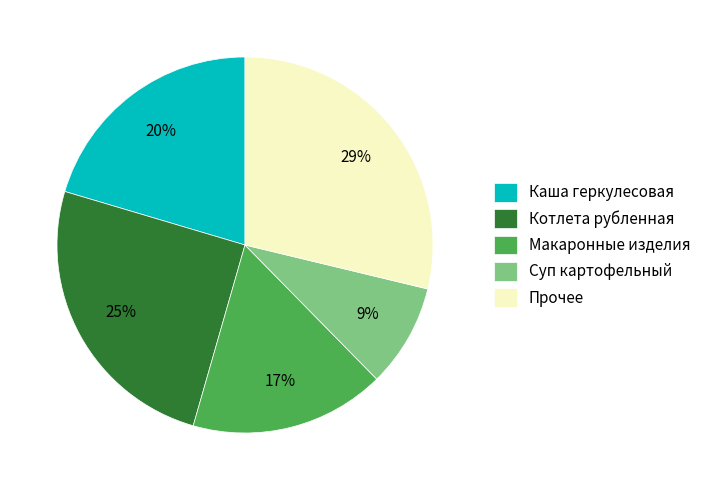

To the nearest percent, what is the difference between the largest and smallest slice percentages?

20%